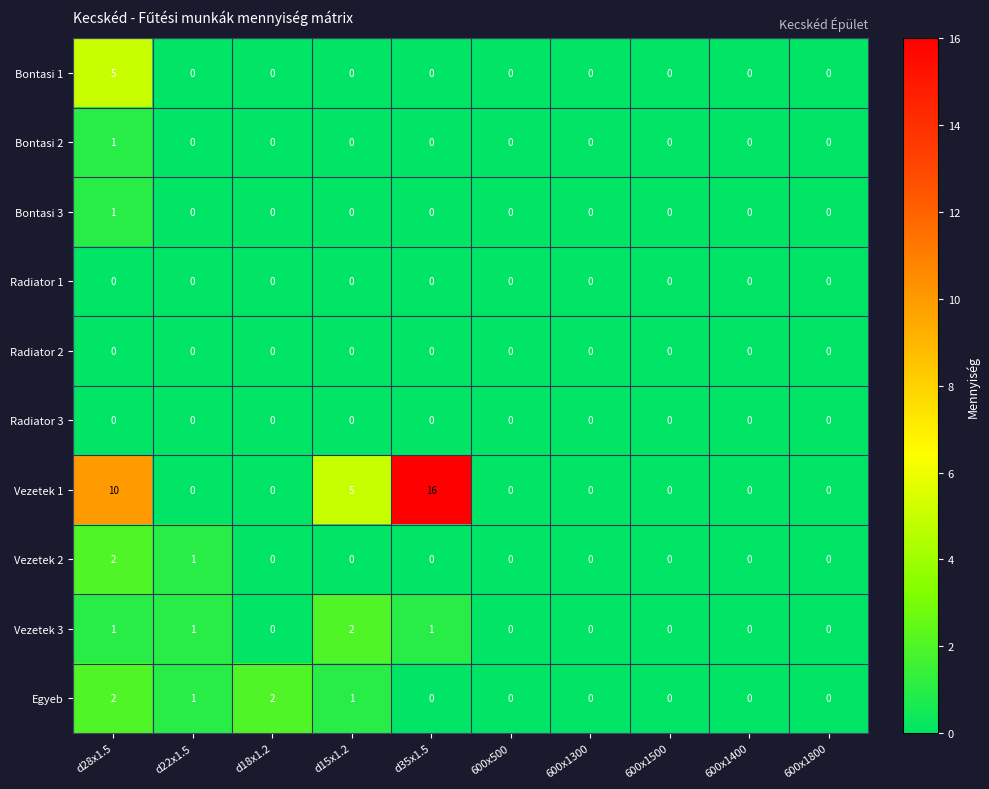

Which series changed the most between d35x1.5 and 600x1800?

Vezetek 1